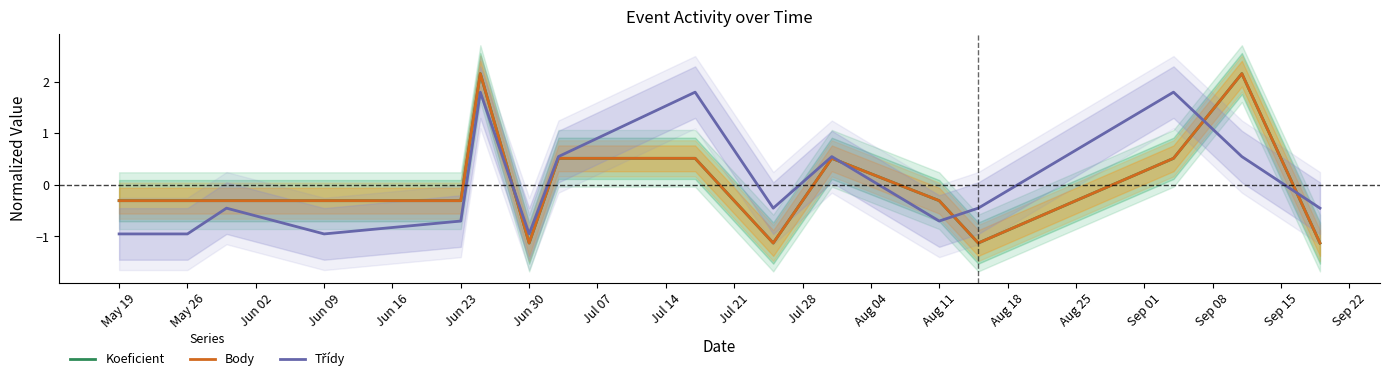

At which label does Třídy first exceed 0?

Jun 23